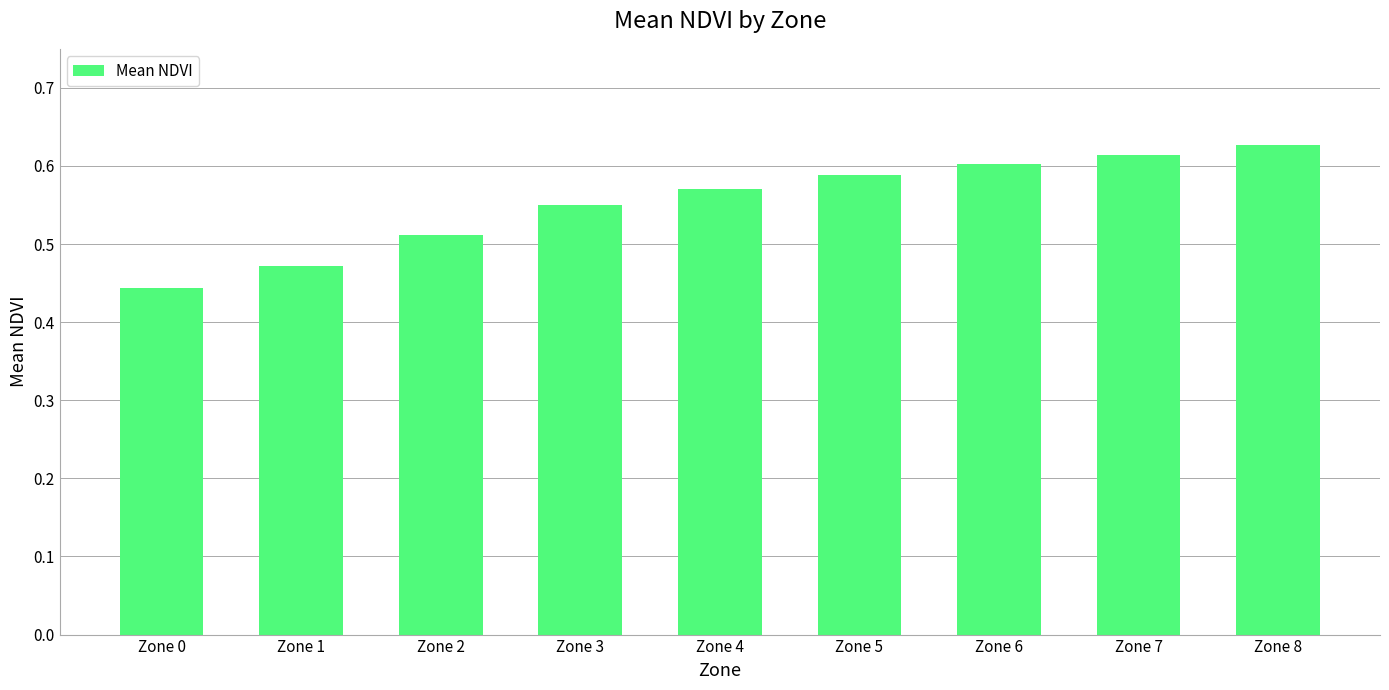

At which label is the value closest to 0?

Zone 0